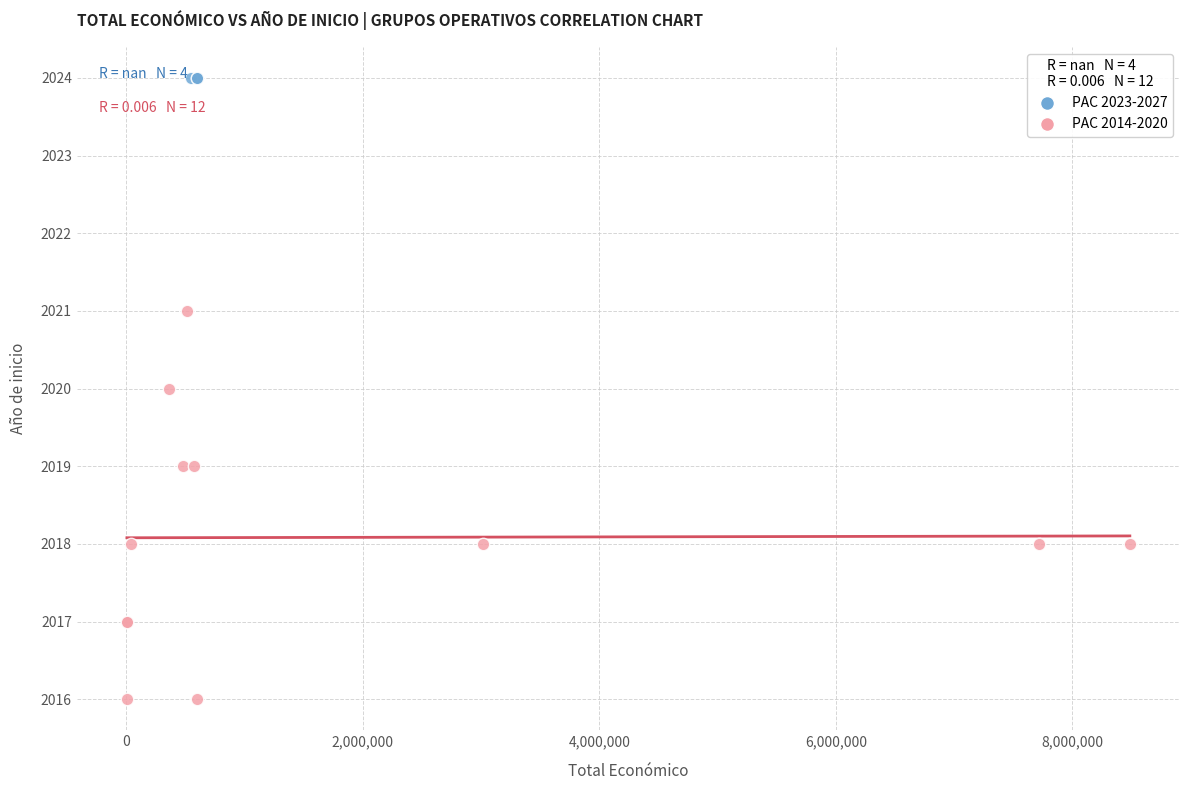

Which series reaches the maximum Y coordinate?

PAC 2023-2027